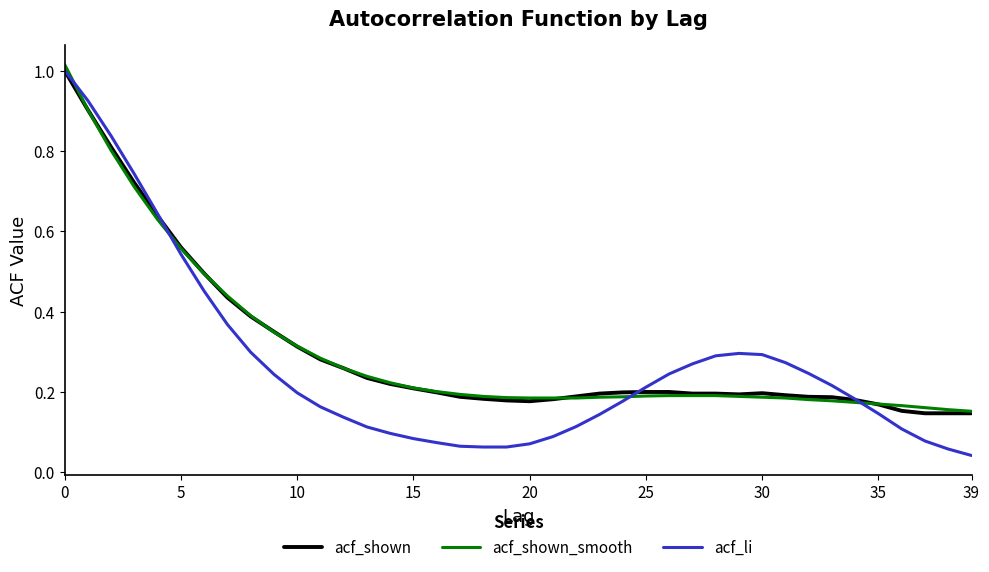

Which series has the widest spread of values?

acf_li